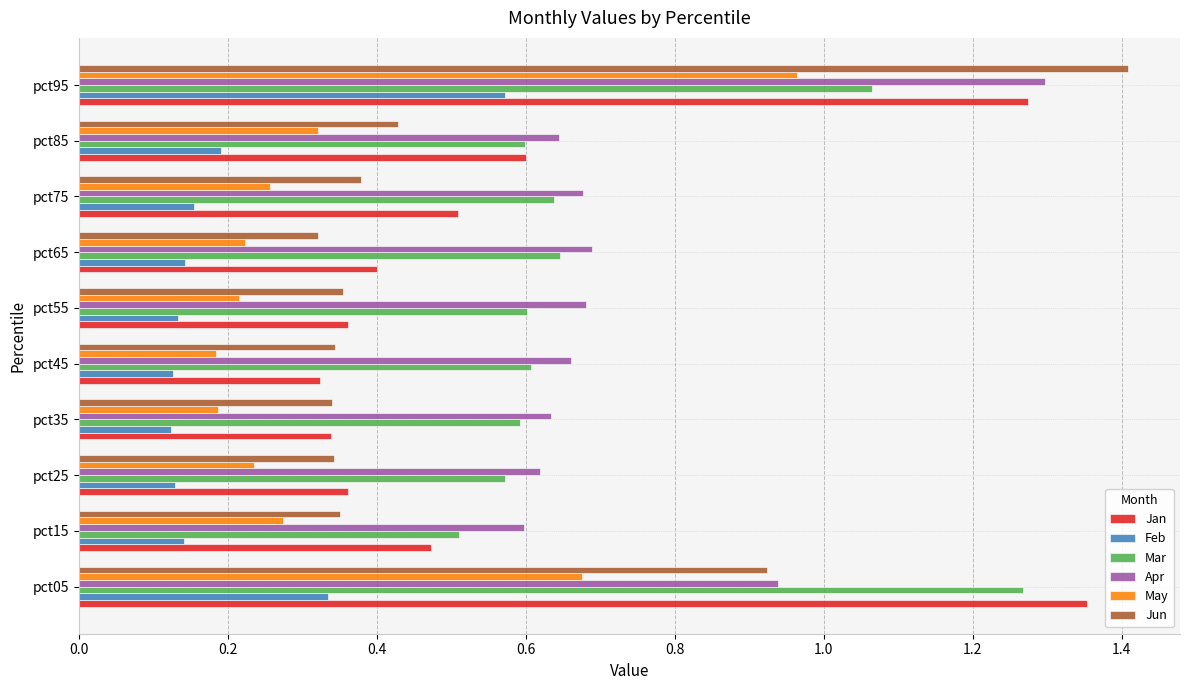

At which category is the sum across all series the highest?

pct95